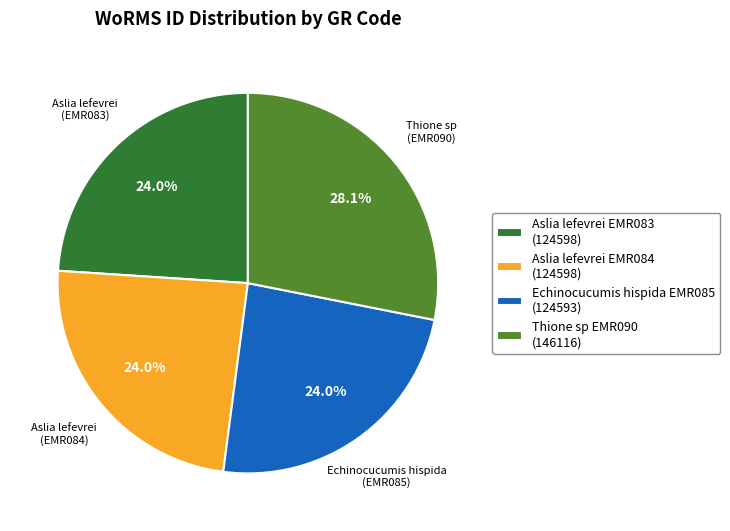

Does Echinocucumis hispida EMR085 (124593) represent more than half of the total?

No